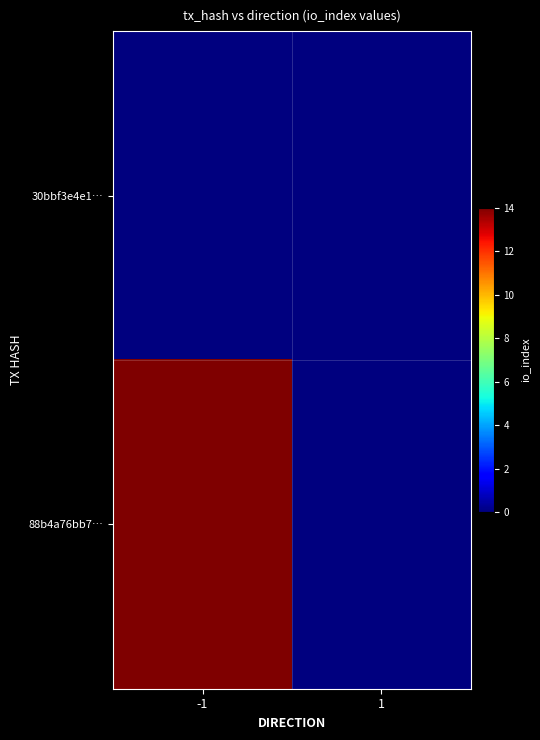

List the series in order of their peak value, highest first.

88b4a76bb7…, 30bbf3e4e1…